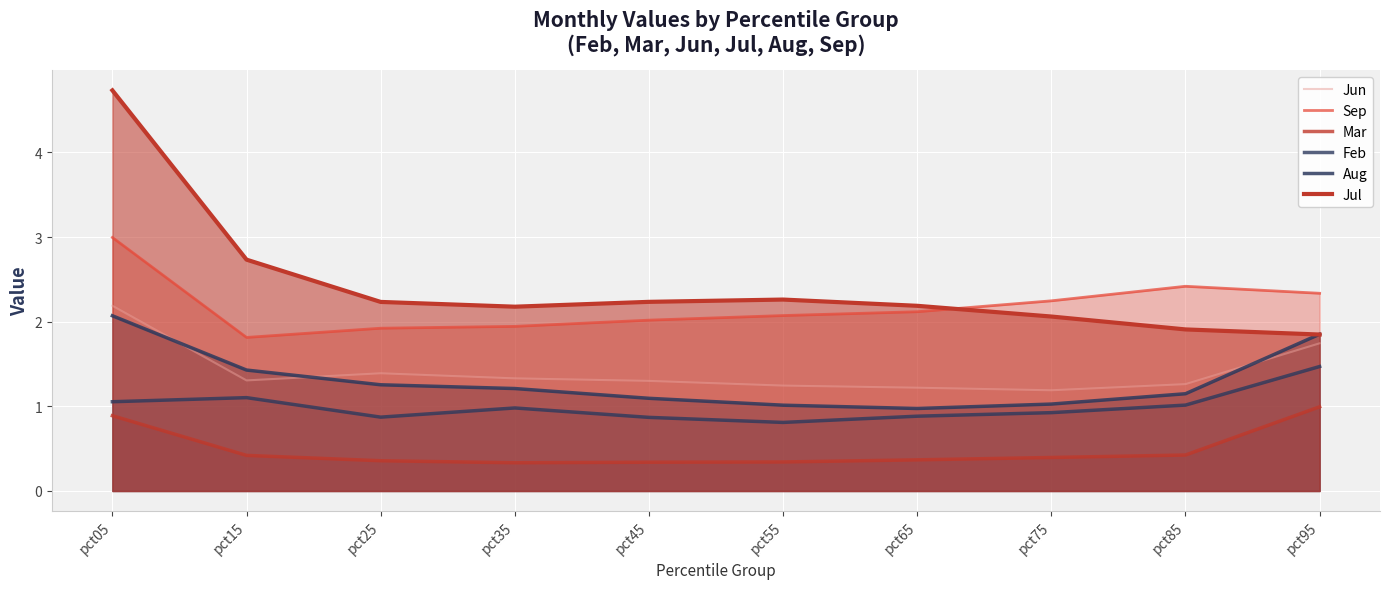

At which category does Aug reach its first local valley?

pct65